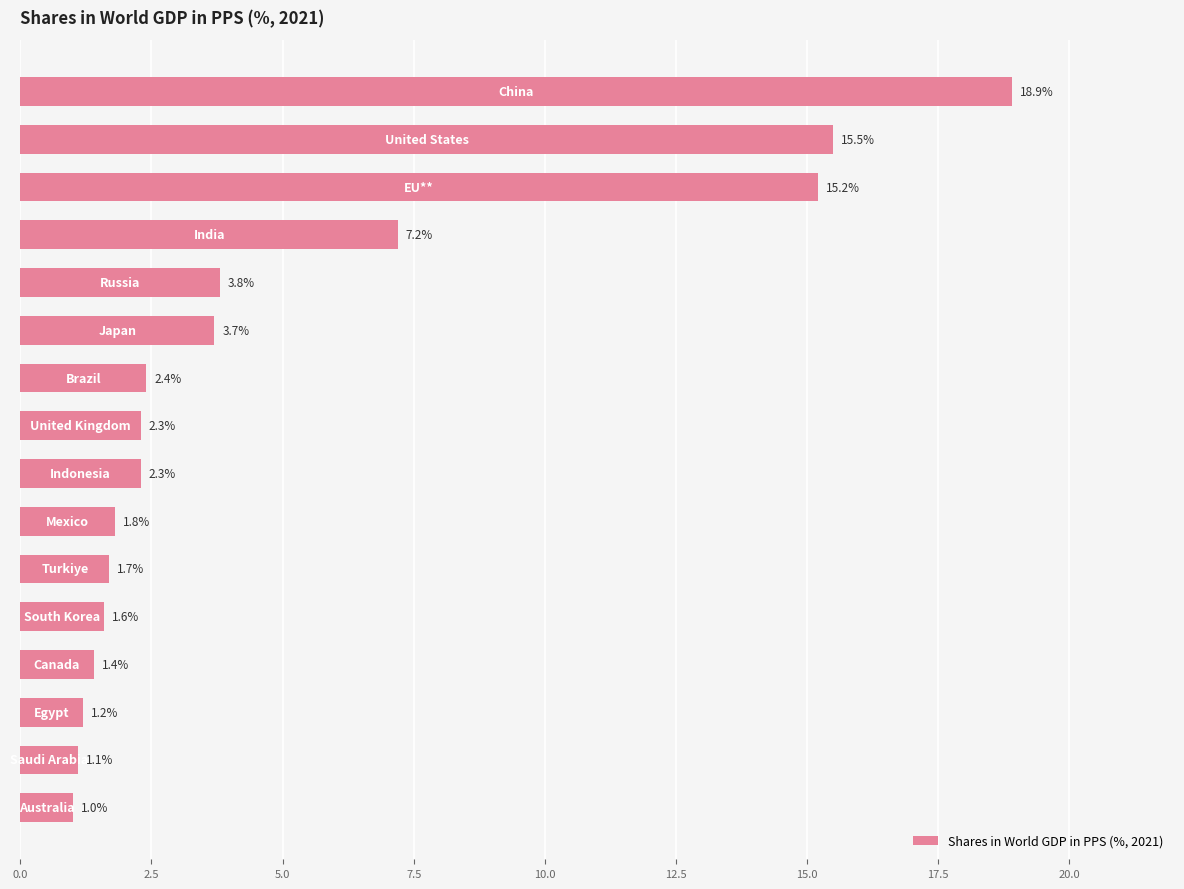

What is the difference between the maximum and second lowest values?

17.8